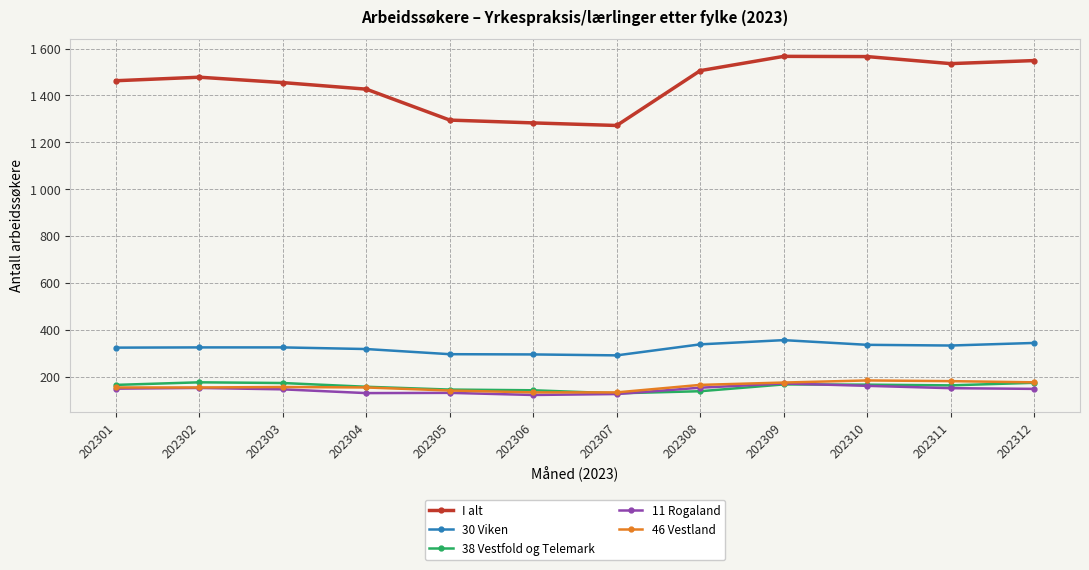

Reading left to right, what are all the values shown in this chart?

I alt: 202301=1463	202302=1478	202303=1455	202304=1427	202305=1295	202306=1283	202307=1272	202308=1506	202309=1567	202310=1566	202311=1536	202312=1549
30 Viken: 202301=324	202302=325	202303=325	202304=318	202305=296	202306=295	202307=291	202308=338	202309=356	202310=336	202311=333	202312=344
38 Vestfold og Telemark: 202301=165	202302=176	202303=173	202304=157	202305=145	202306=142	202307=129	202308=138	202309=167	202310=166	202311=163	202312=174
11 Rogaland: 202301=149	202302=152	202303=146	202304=130	202305=131	202306=122	202307=126	202308=153	202309=171	202310=161	202311=151	202312=148
46 Vestland: 202301=154	202302=154	202303=156	202304=154	202305=141	202306=133	202307=133	202308=165	202309=175	202310=184	202311=181	202312=176